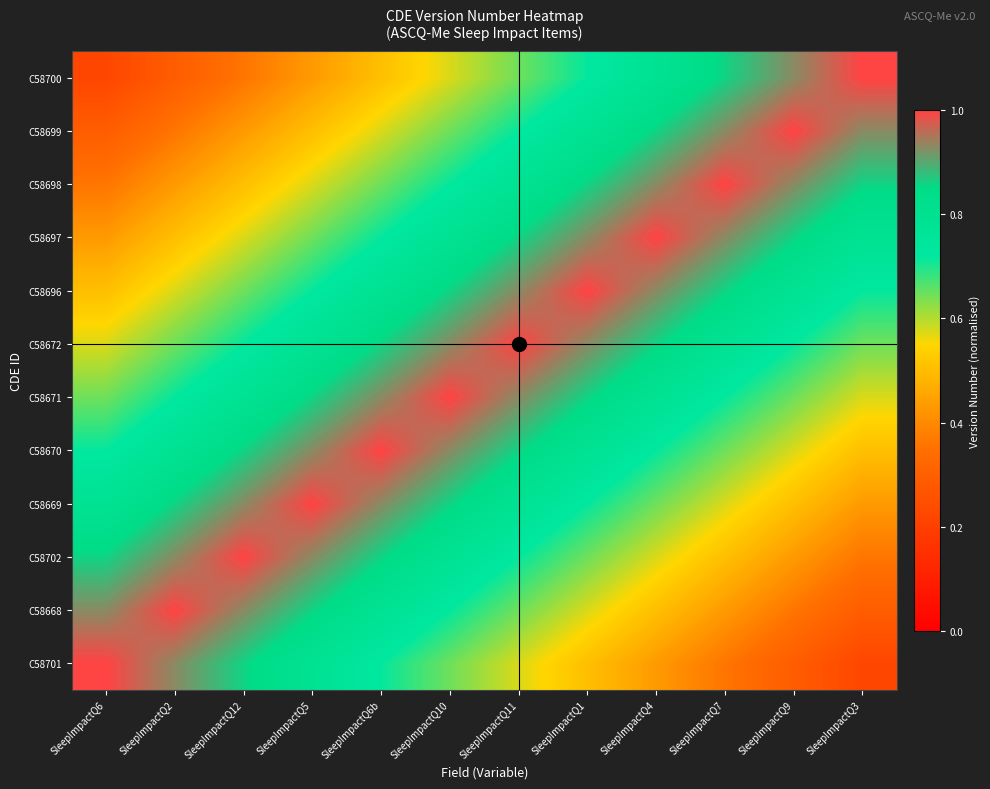

What is the total value across all series at SleepImpactQ10?

9.4